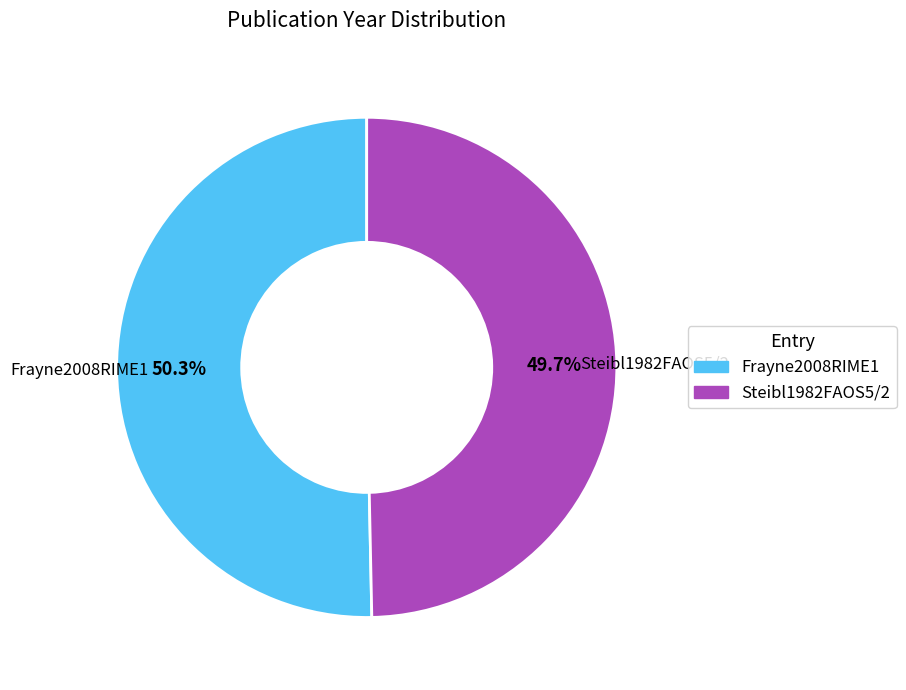

Is the sum of Steibl1982FAOS5/2 and Frayne2008RIME1 greater than half?

Yes